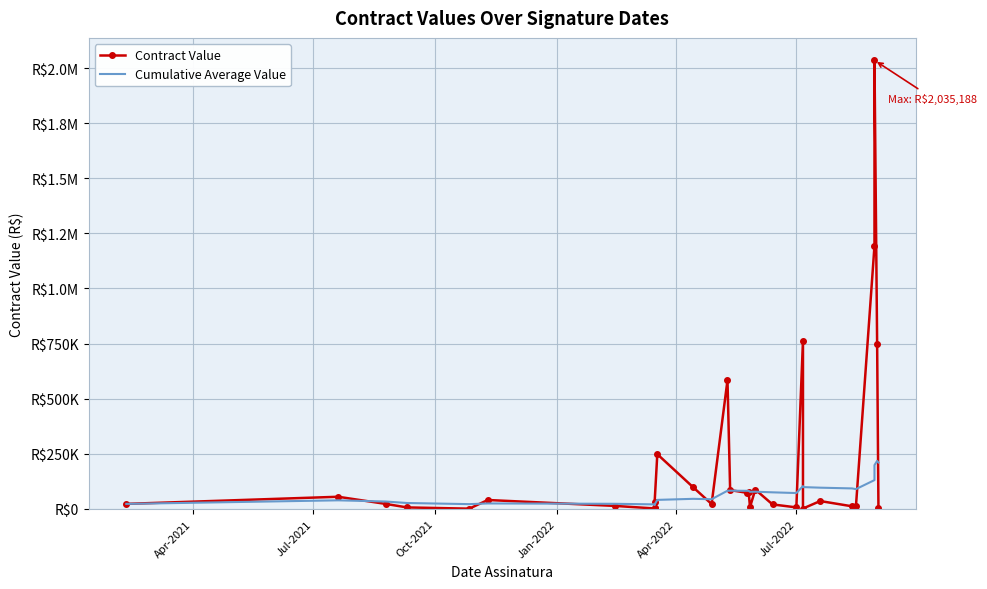

True or false: Cumulative Average Value and Contract Value intersect in this chart.

True